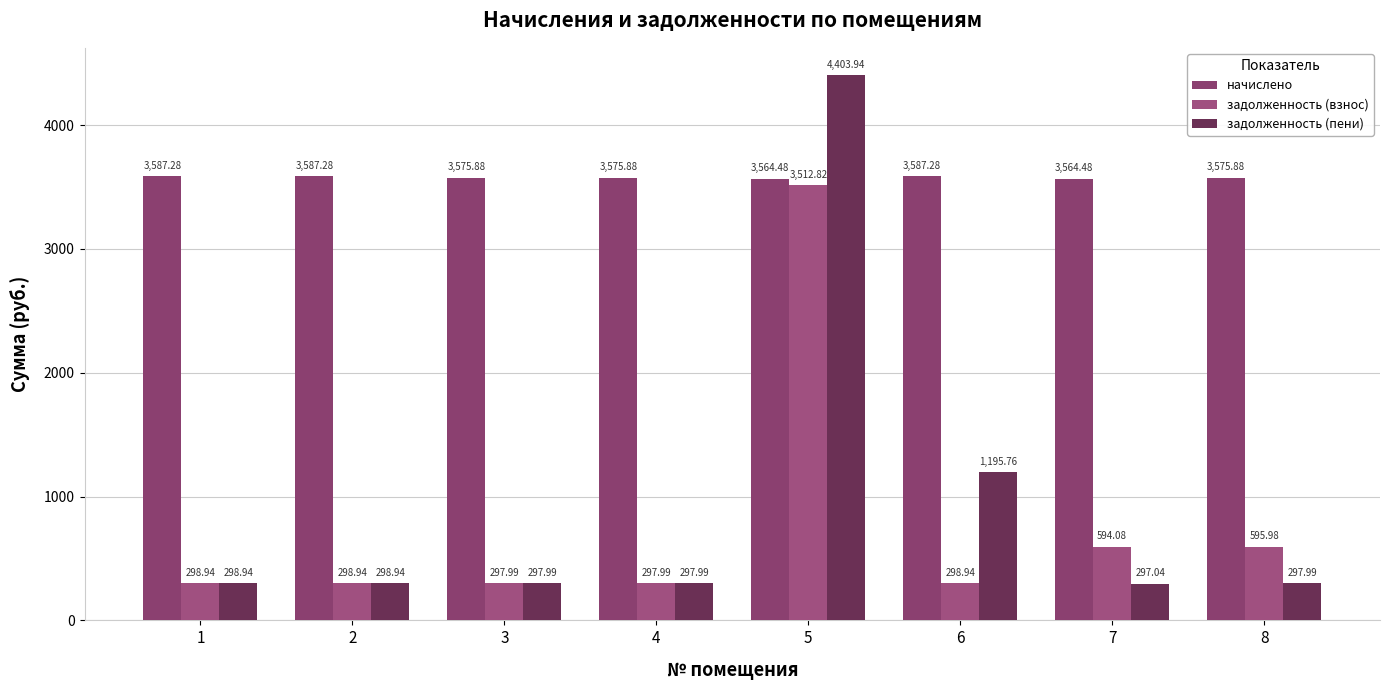

What is the smallest value displayed?

297.0